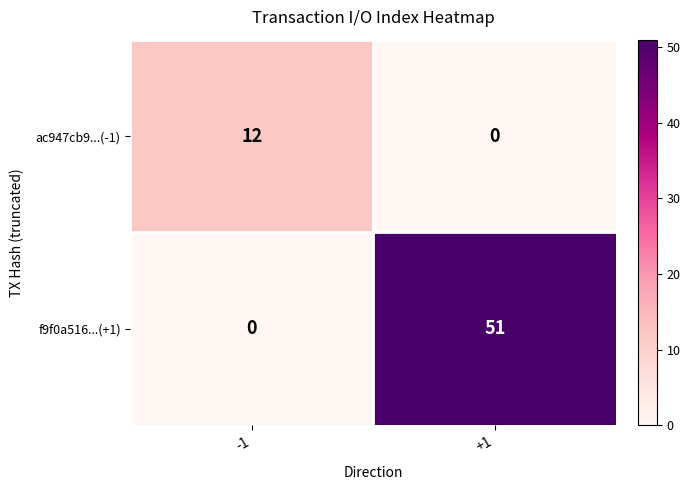

What value does the ac947cb9...(-1) series have at -1?

12